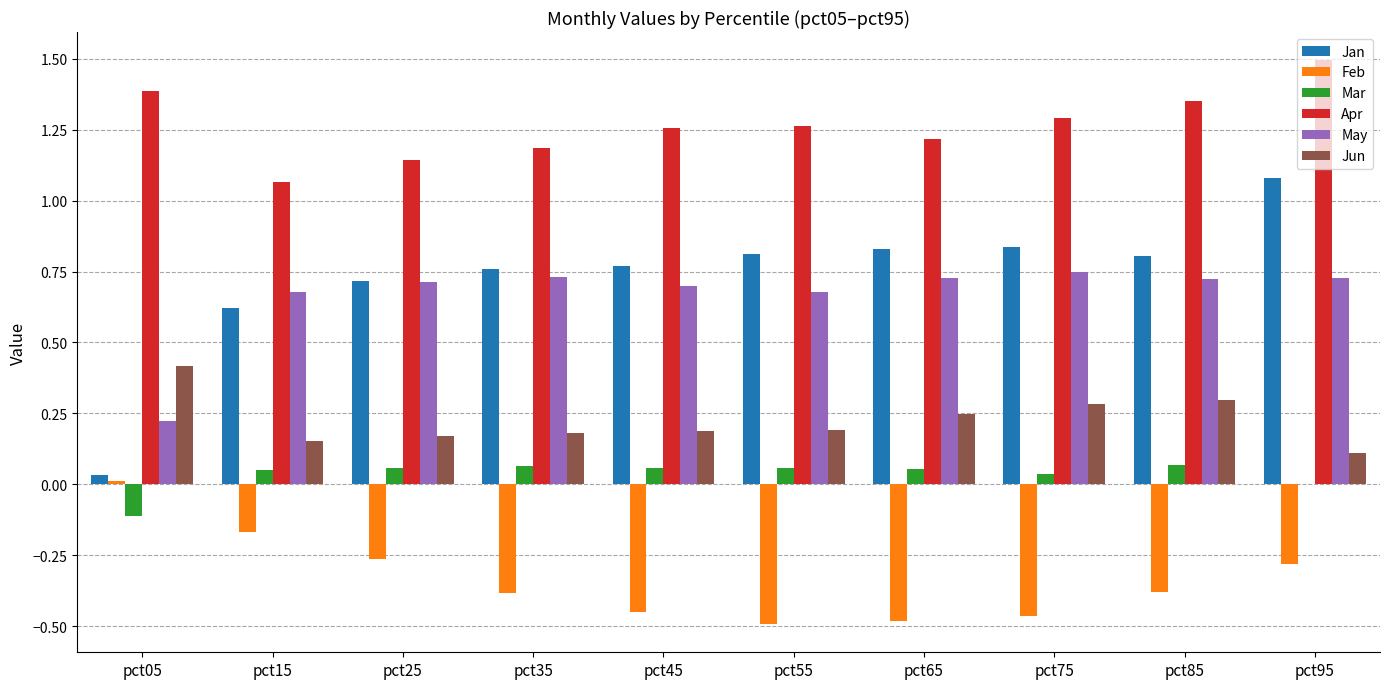

What is the sum of all Jun values?

2.2